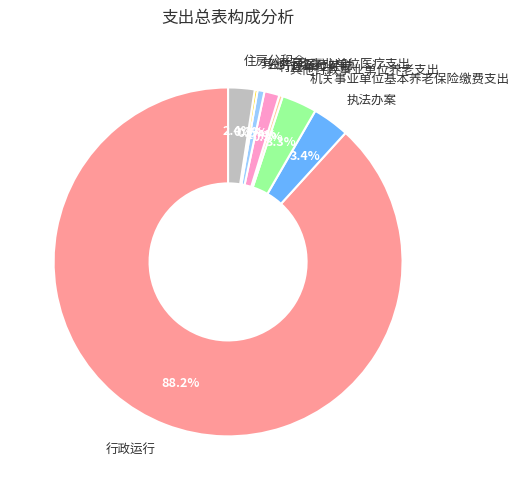

Does any single category account for the majority?

Yes